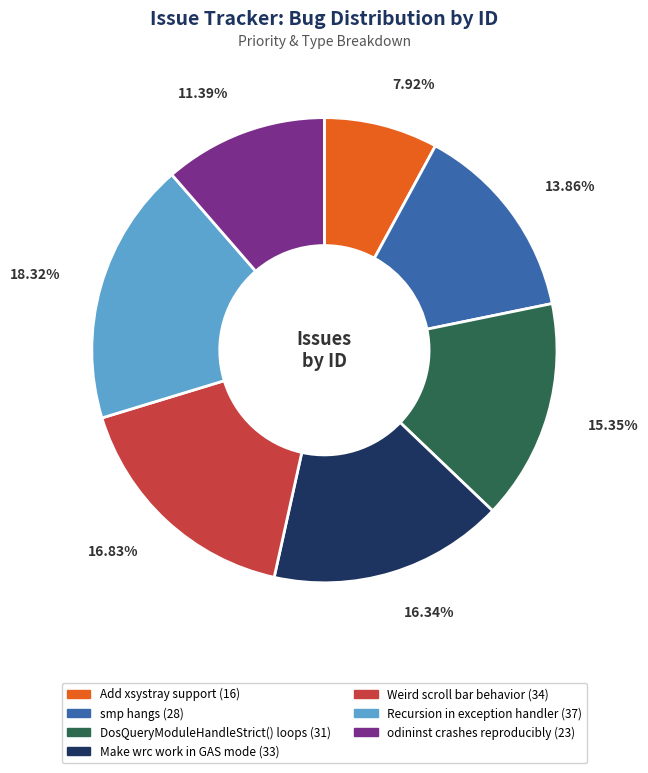

Is it true that DosQueryModuleHandleStrict() loops is 21% of the pie?

False